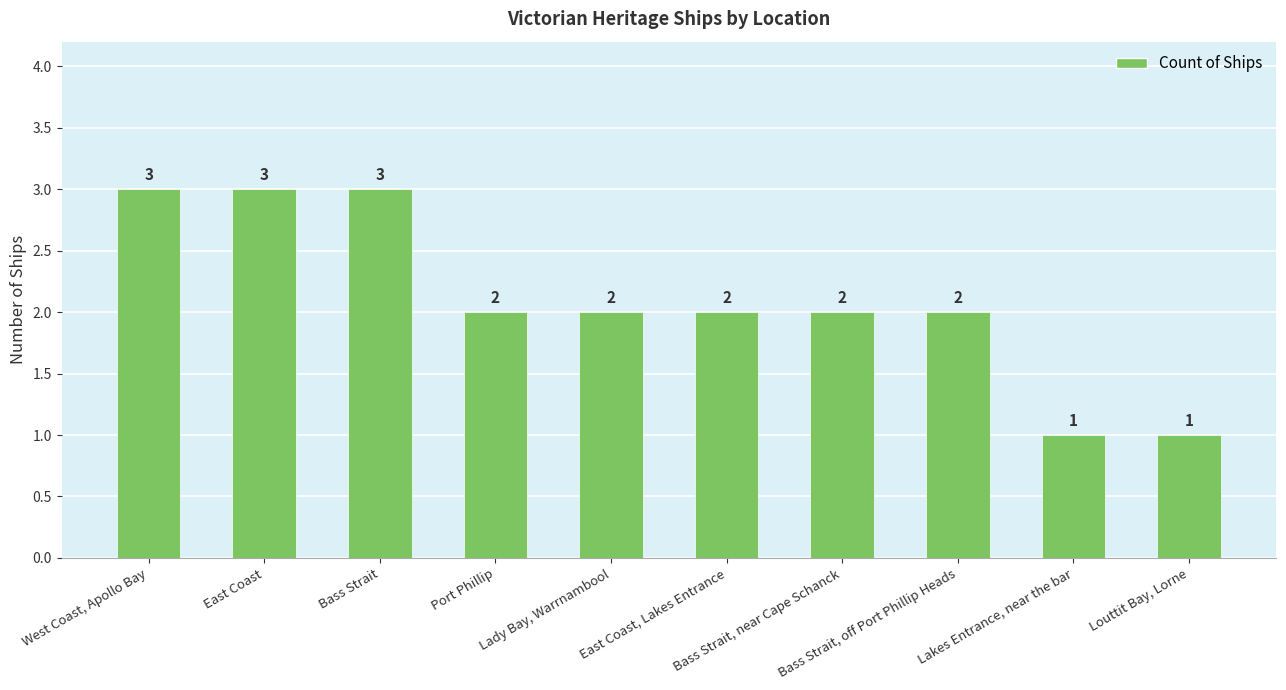

What position from the left is Lakes Entrance, near the bar?

9